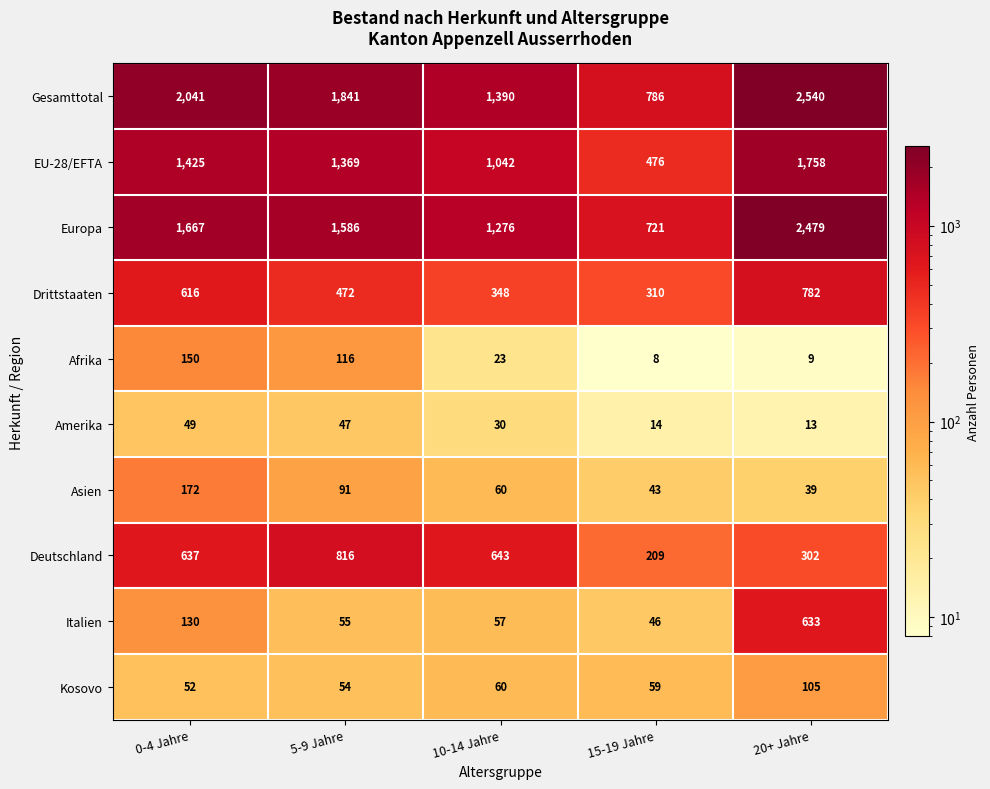

What is the difference between the second highest and minimum values in the Amerika series?

34